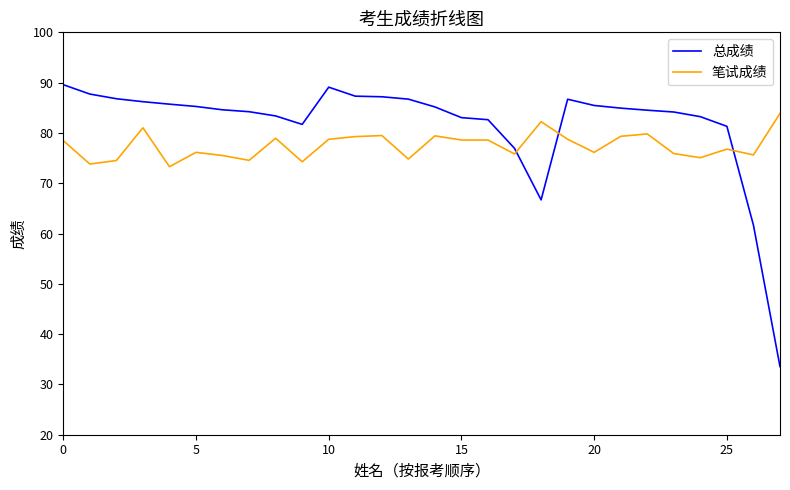

What is the lowest value of the 笔试成绩 series?

73.3